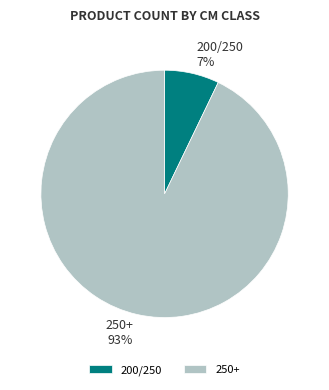

Is there any slice that represents more than half of the pie?

Yes